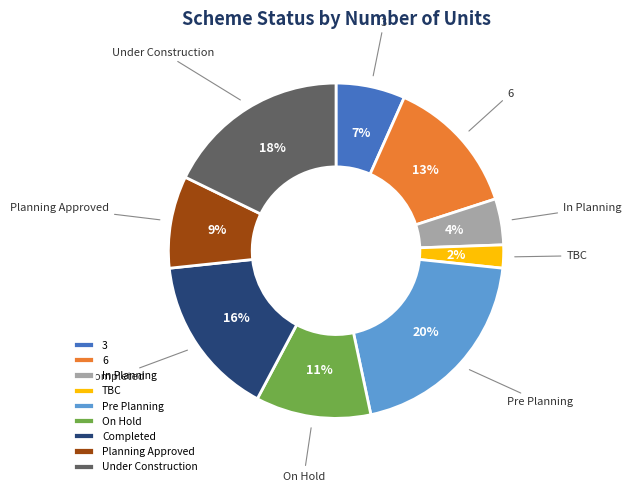

Which category has the smallest portion of the pie?

TBC